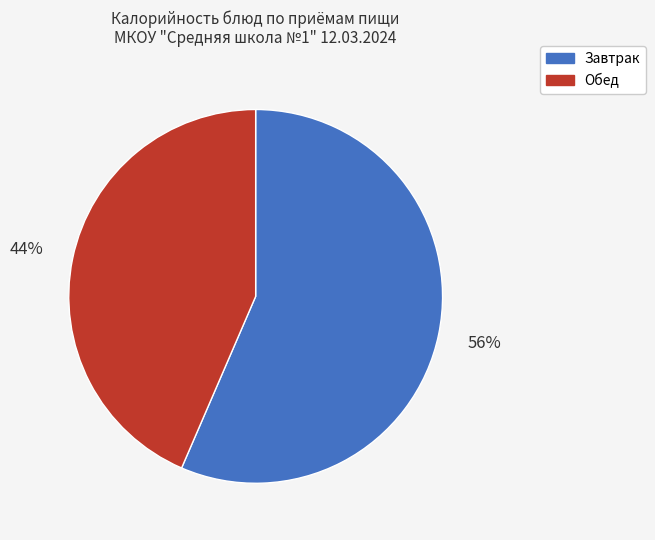

To the nearest percent, what is the average slice percentage?

50%